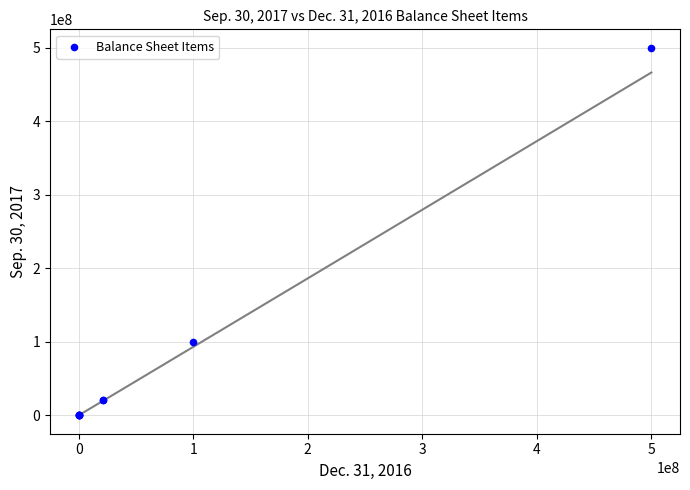

What Y value in the scatter plot is closest to 250000000?

100000000.0